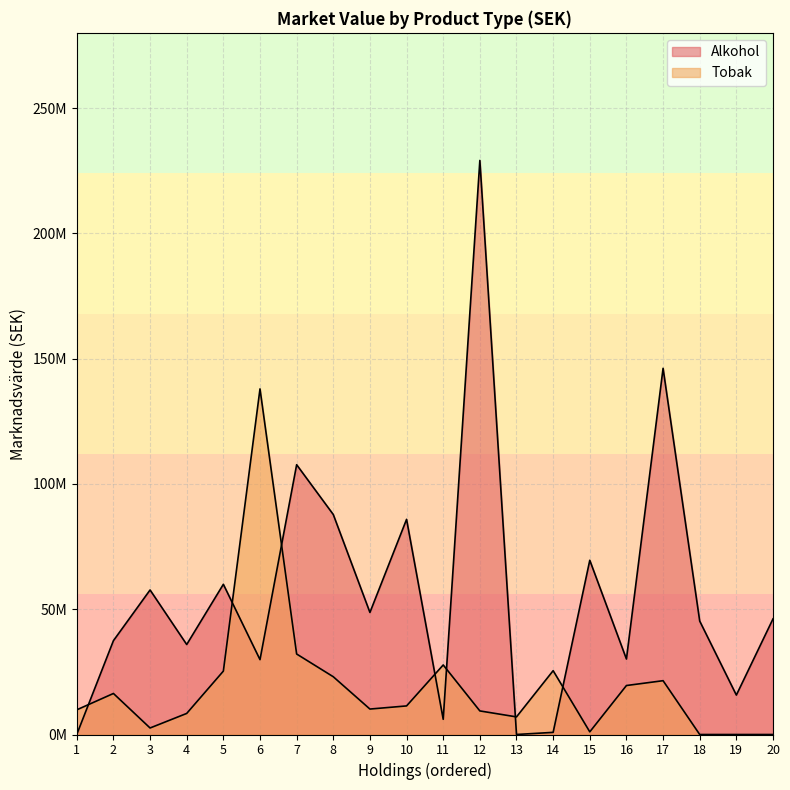

What is the difference between the Tobak values at 1 and 13?

2822568.4